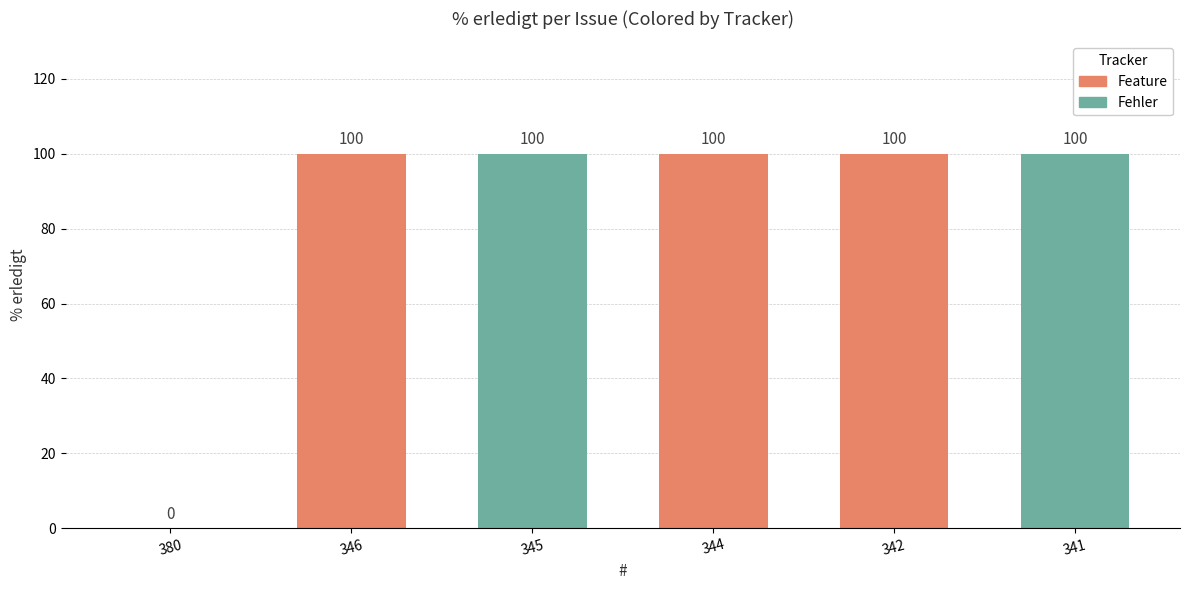

What is the greatest value displayed?

100